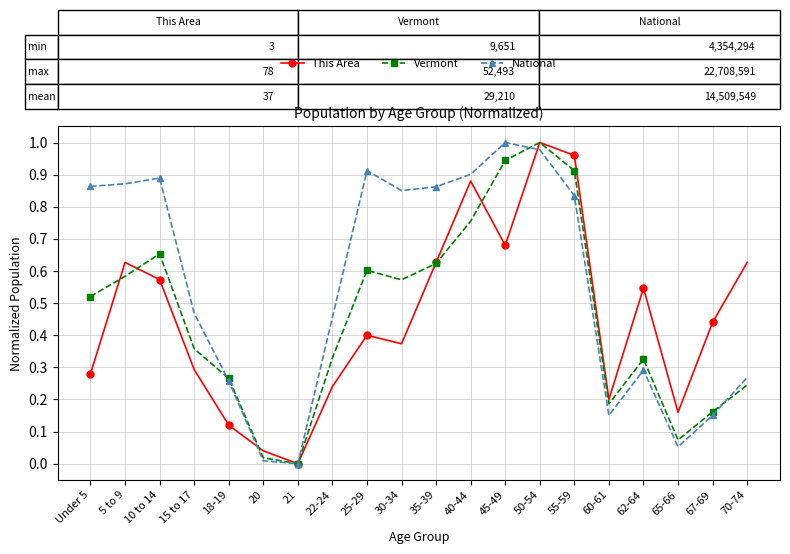

In Vermont, how many points are higher than both neighbors (excluding endpoints)?

4